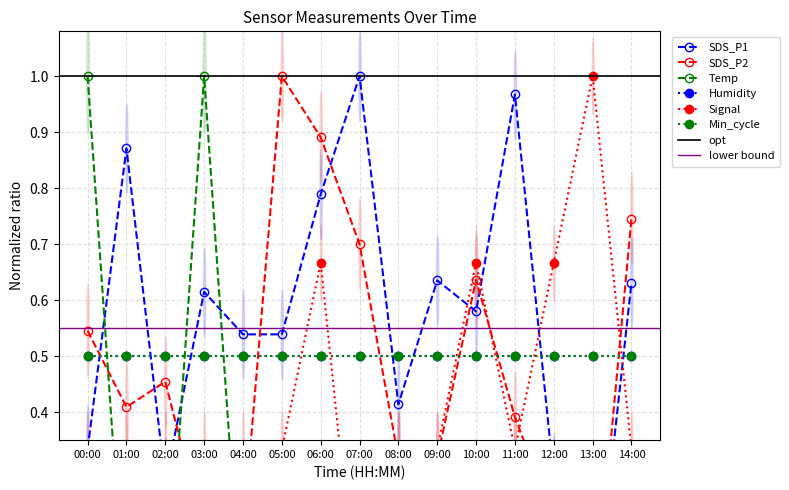

True or false: Temp has more than 2 points higher than both neighbors.

False